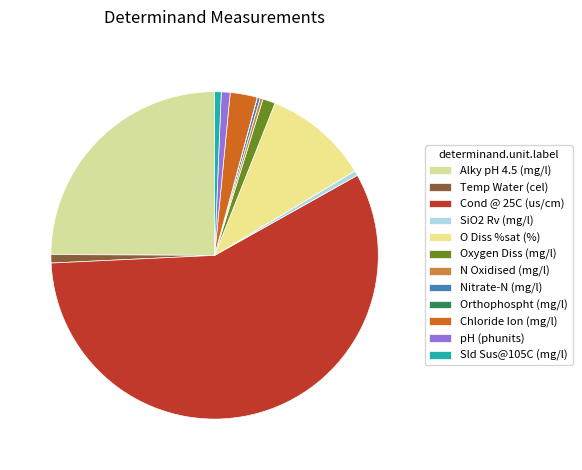

To the nearest percent, what percentage of the pie is pH (phunits)?

1%